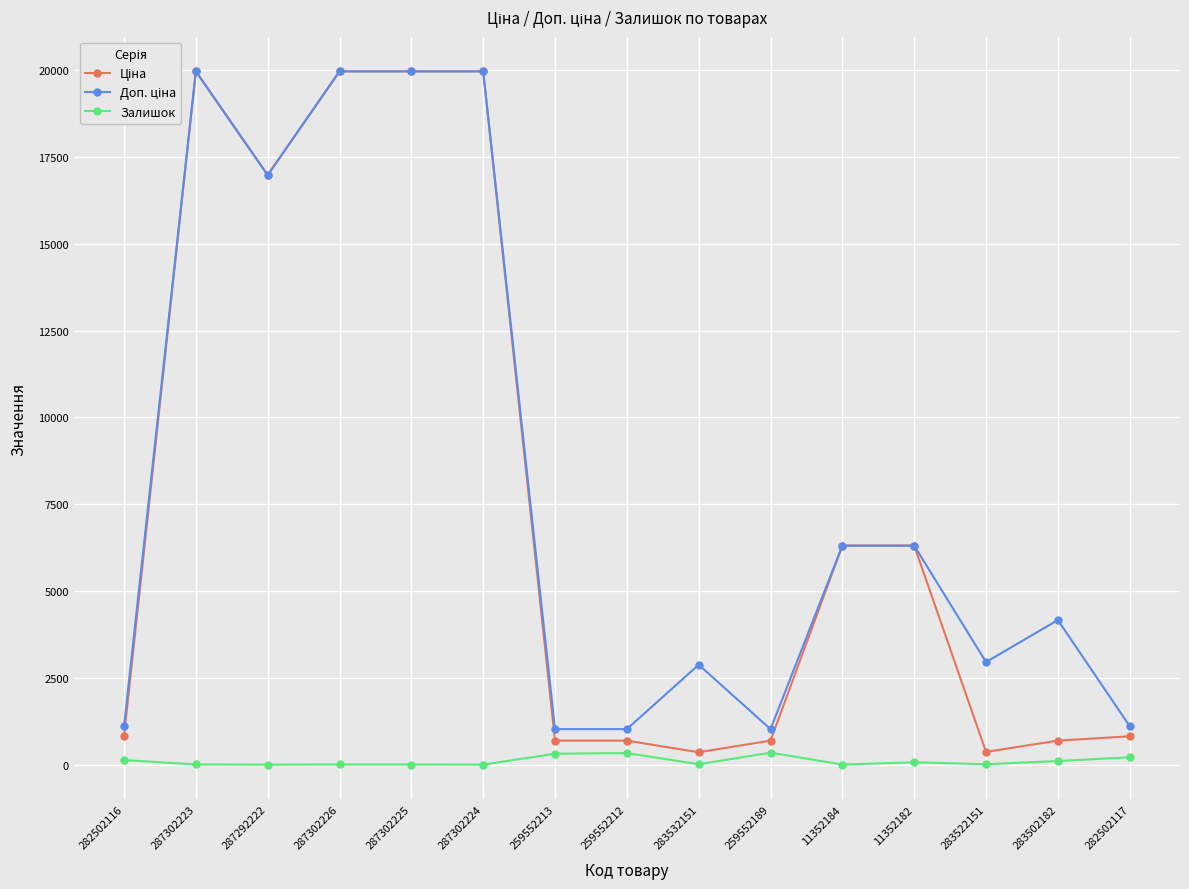

What is the label of the 13th point from the right?

287292222